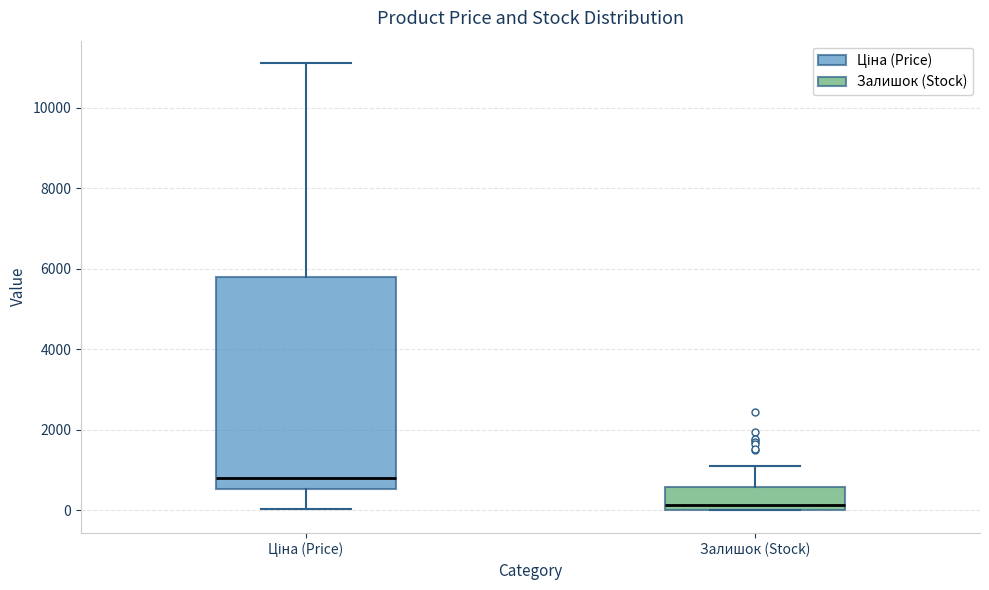

Where does the median line of the box for Ціна (Price) sit on the y-axis? The values are not printed on the chart, so give them approximately, as read against the axis.

800